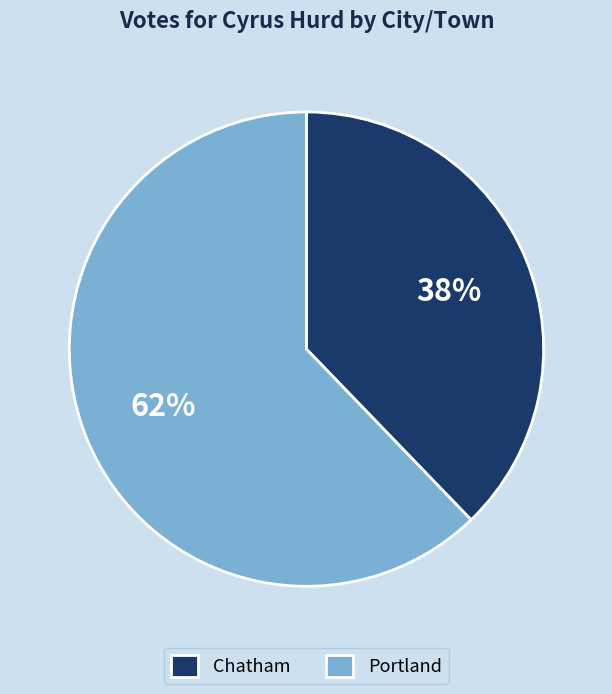

Combined, do Chatham and Portland account for over 50%?

Yes